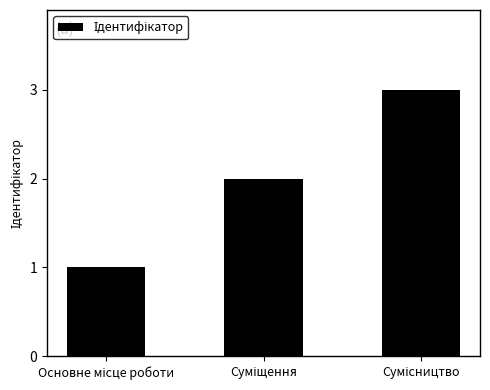

How many bars are there in total?

3